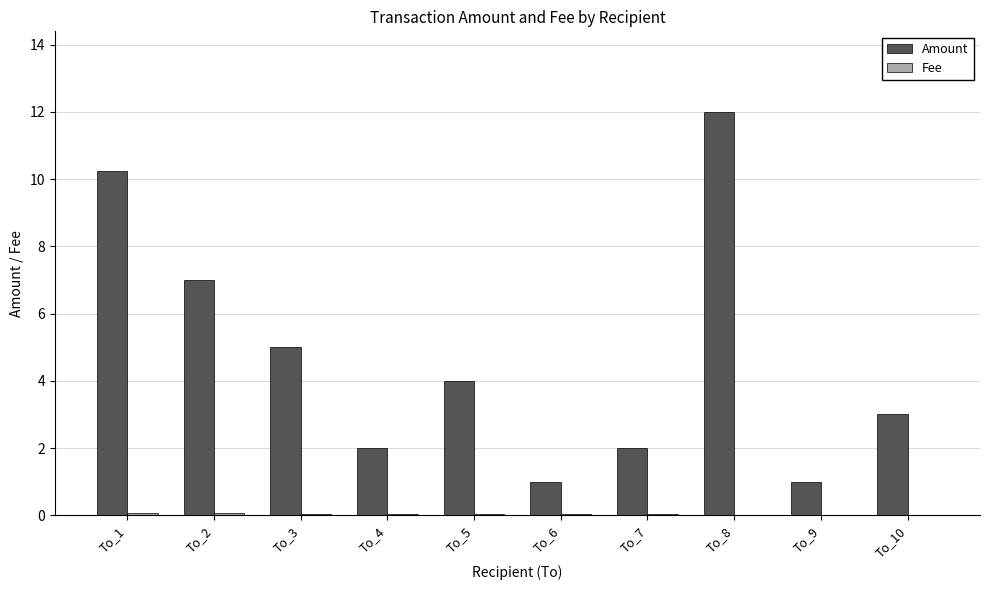

Is it true that Amount equals 1.0 at To_6?

True